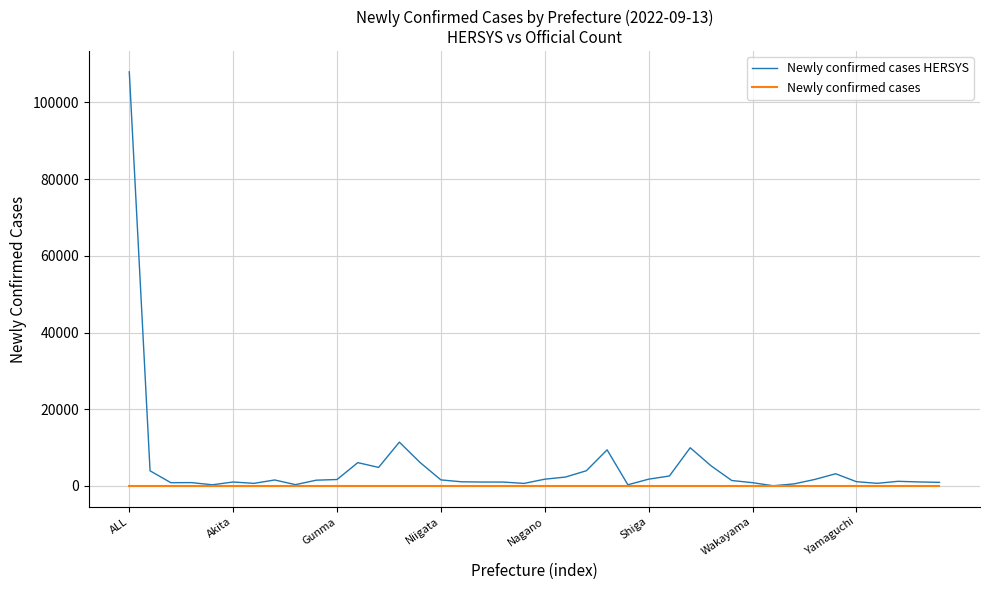

Which series has the widest spread of values?

Newly confirmed cases HERSYS